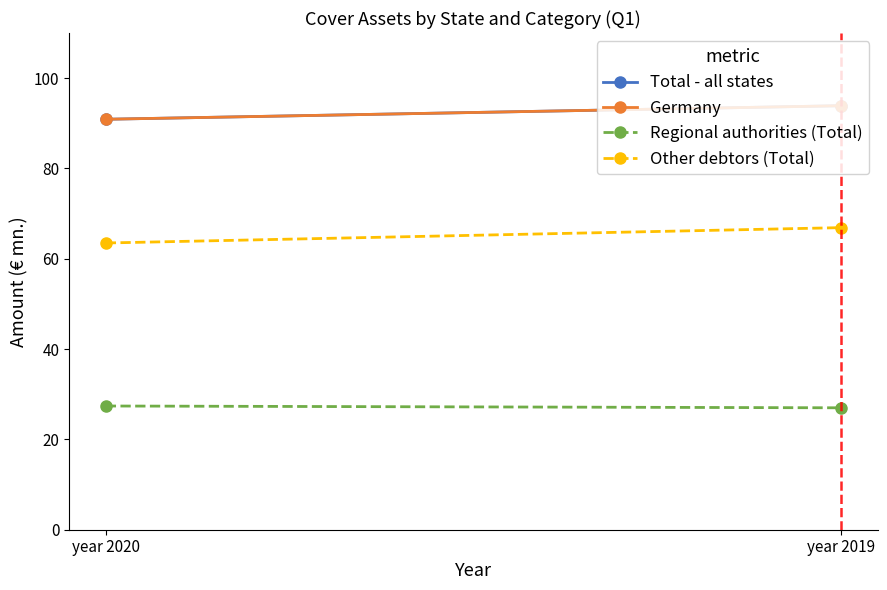

Where does the Germany series first go above 93?

year 2019